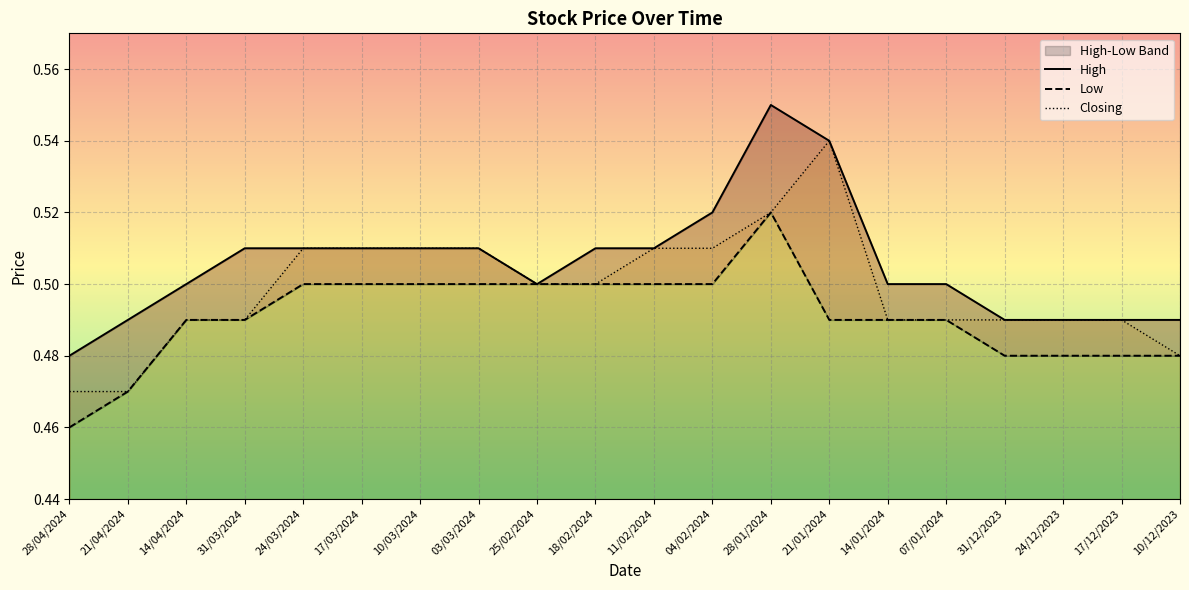

Which category has the highest value across all series?

28/01/2024